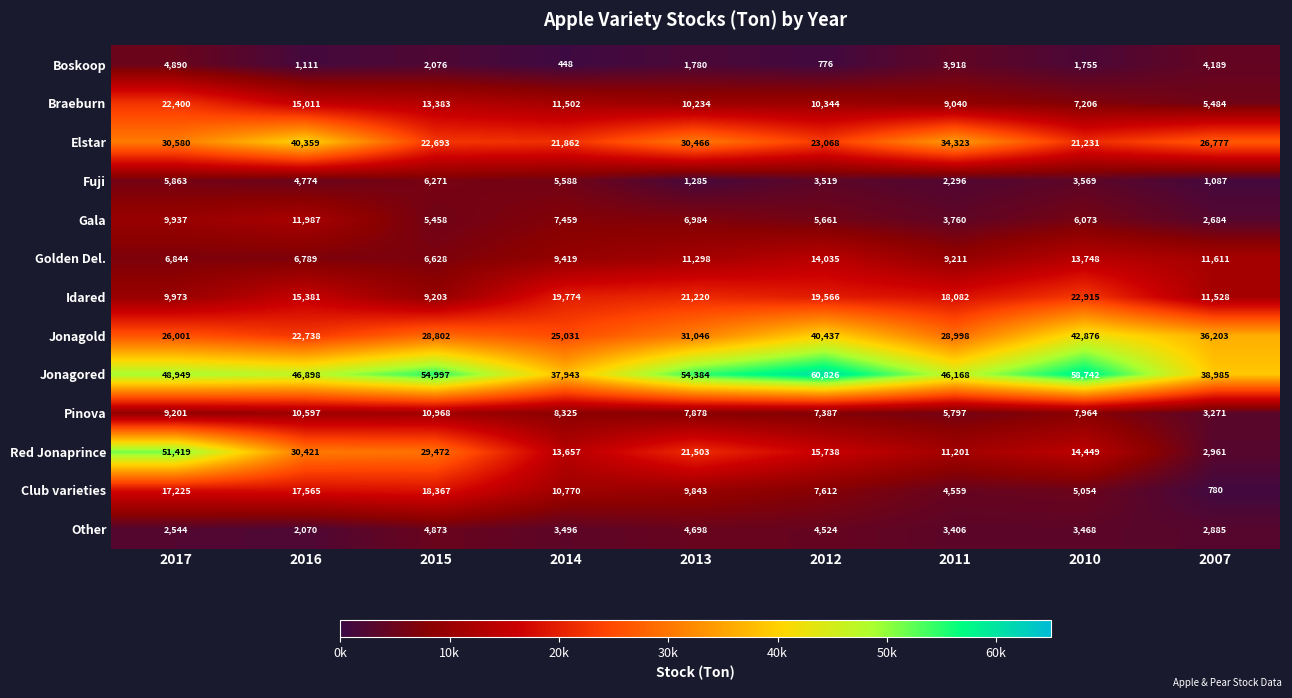

At which category is the sum across all series the highest?

2017